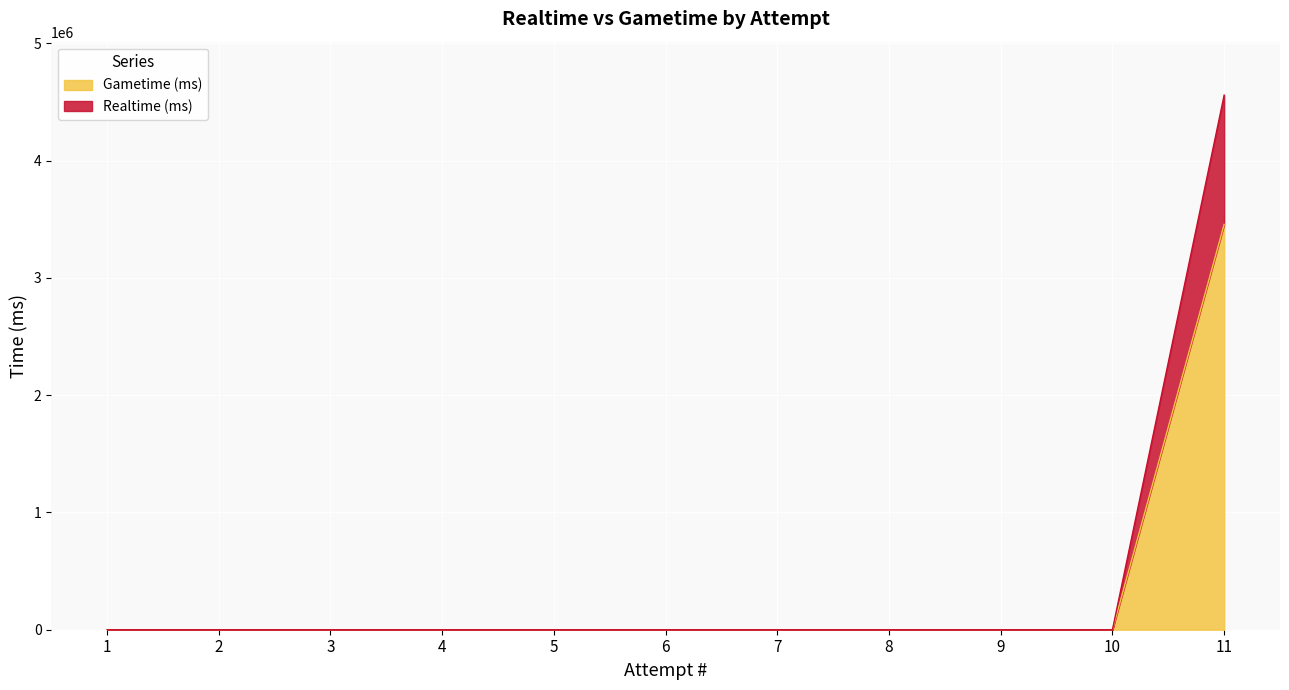

True or false: Realtime (ms) has a value of 0 at 1.

True